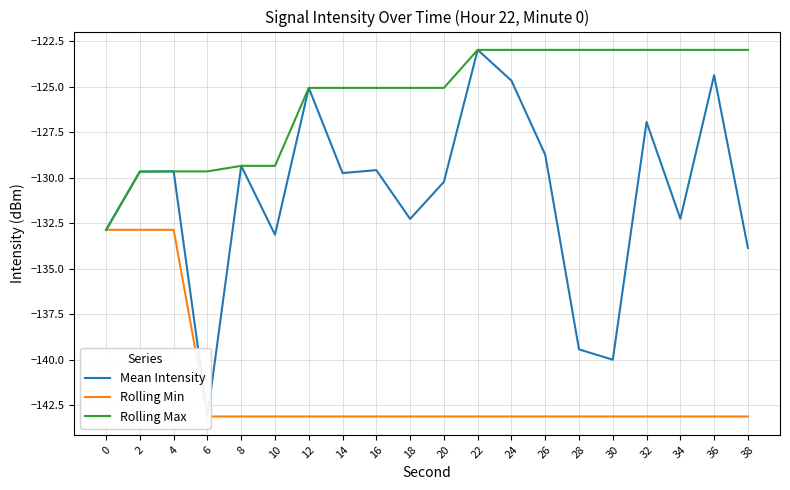

What is the difference between the Mean Intensity values at 30 and 14?

10.3